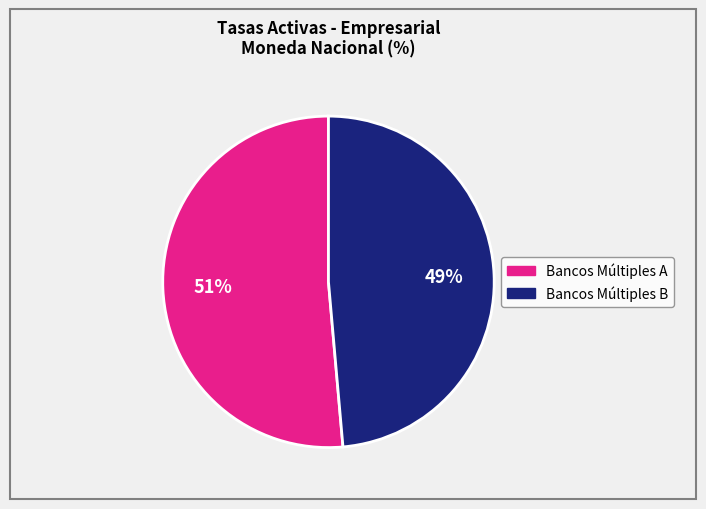

To the nearest percent, what is the average slice percentage?

50%